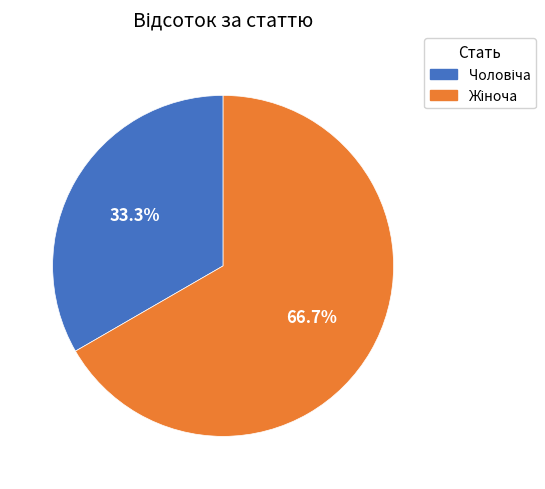

Is there a majority slice in this chart?

Yes